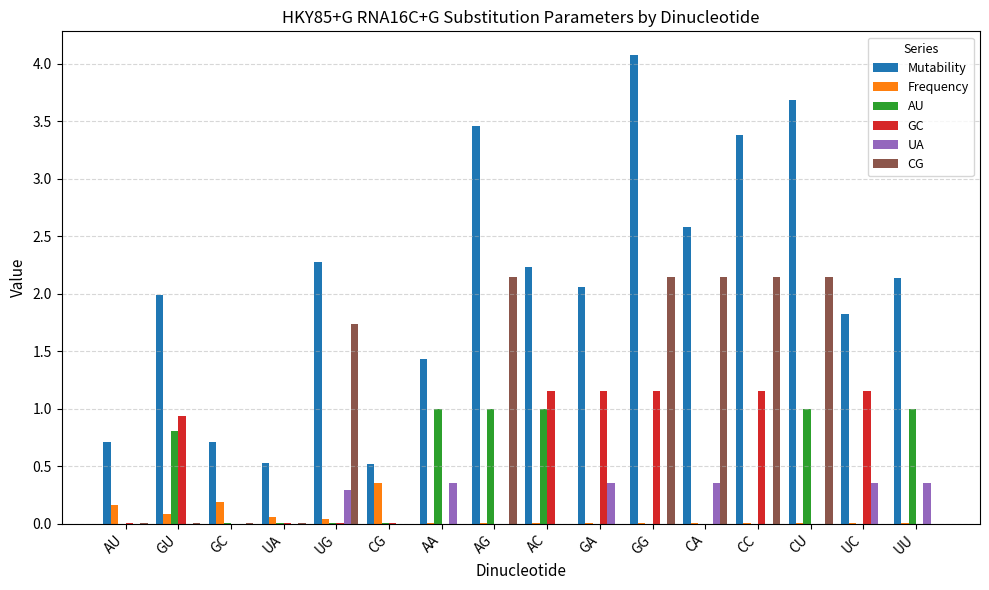

Which series has the largest total across all categories?

Mutability